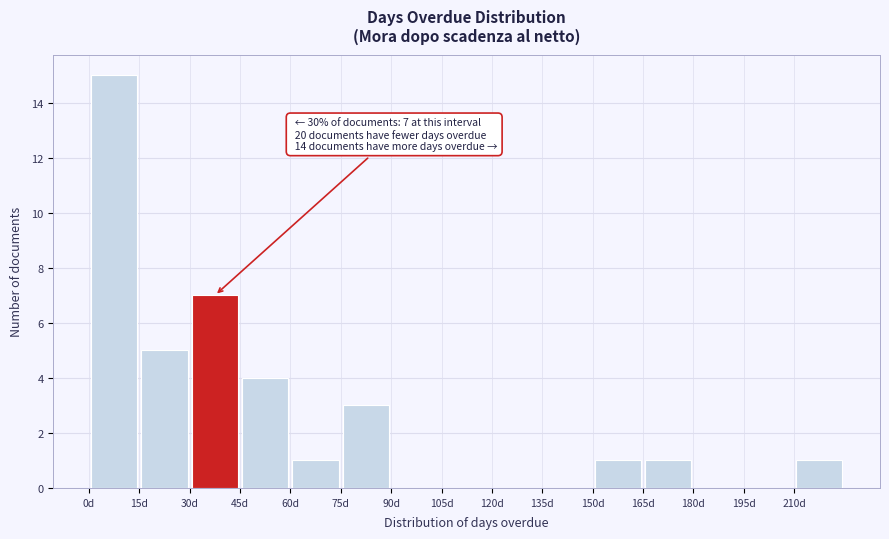

Which range on the x-axis has the tallest bar?

0 to 15